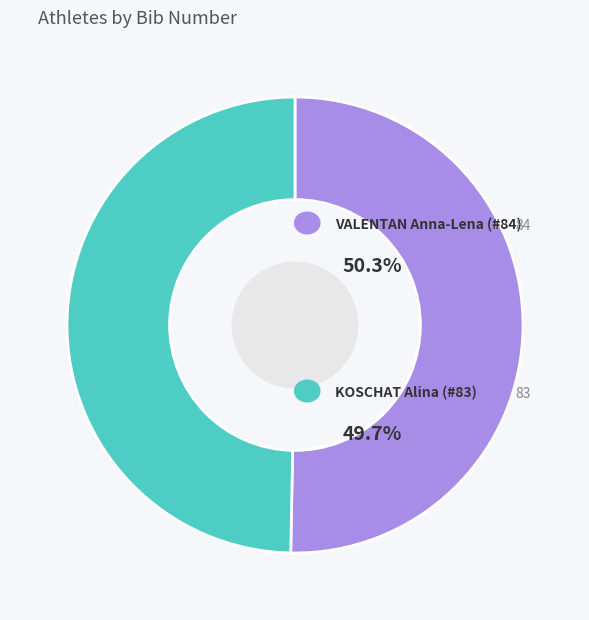

Does any single category account for the majority?

Yes